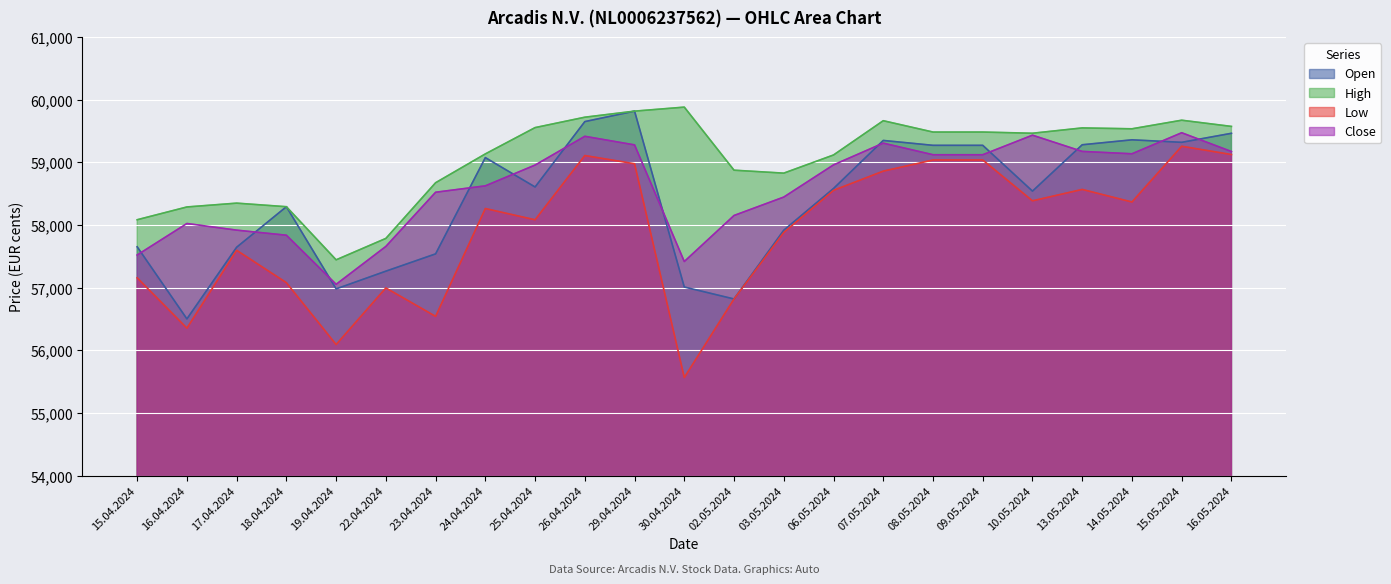

Does the chart display data point markers on the line(s)?

No